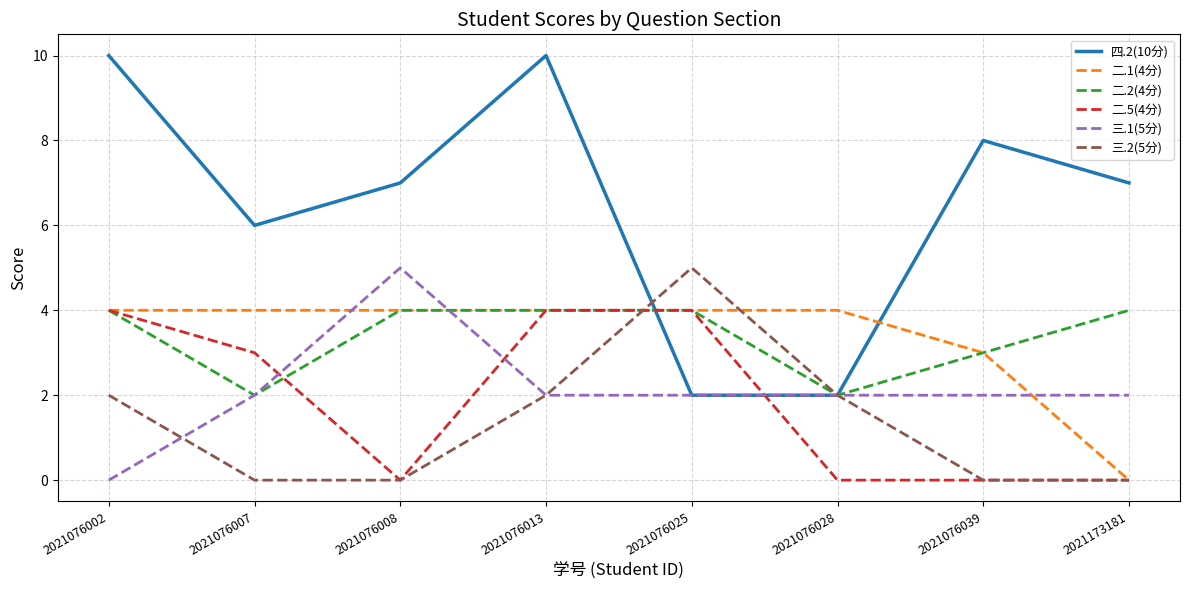

True or false: 二.5(4分) and 三.1(5分) intersect in this chart.

True